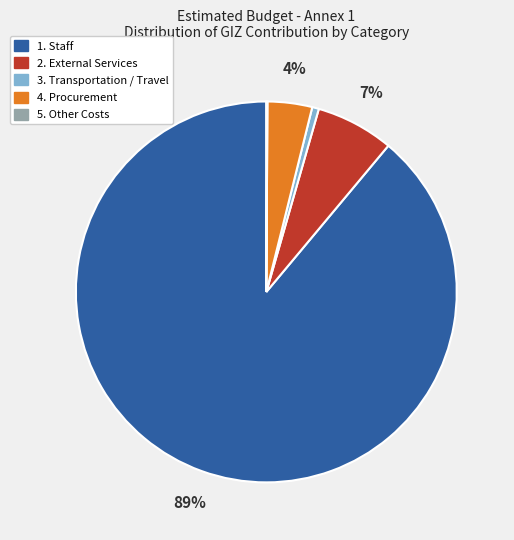

Combined, do 1. Staff and 2. External Services account for over 50%?

Yes